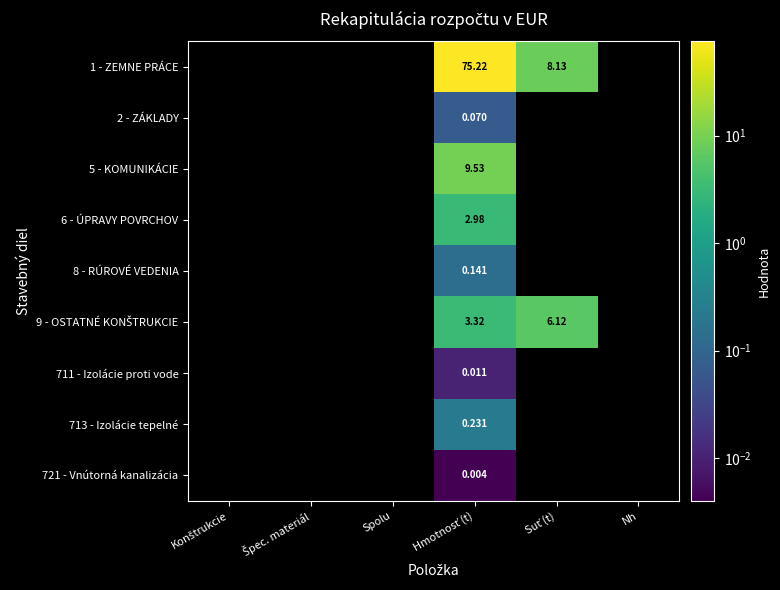

Which has a higher value, Spolu or Konštrukcie?

Konštrukcie